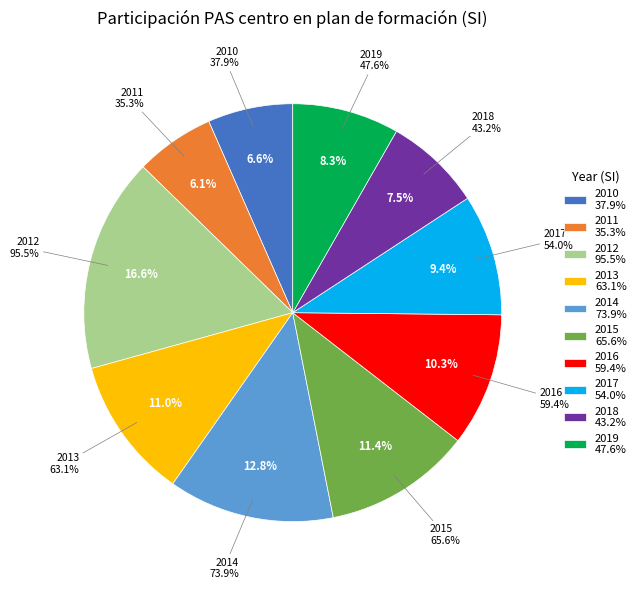

Rank the categories by value from highest to lowest.

2012, 2014, 2015, 2013, 2016, 2017, 2019, 2018, 2010, 2011